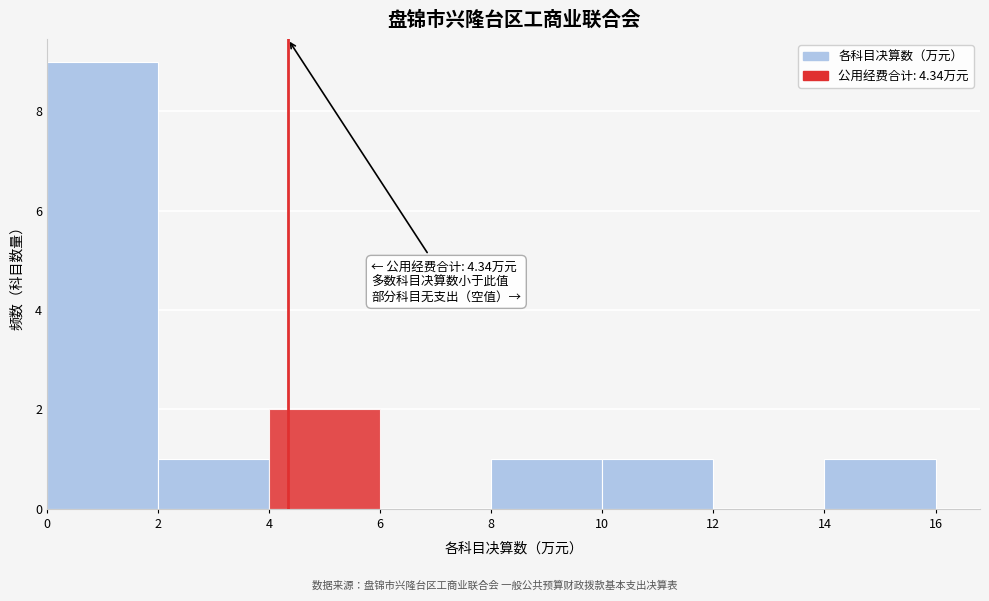

Which range on the x-axis has the tallest bar?

0 to 2